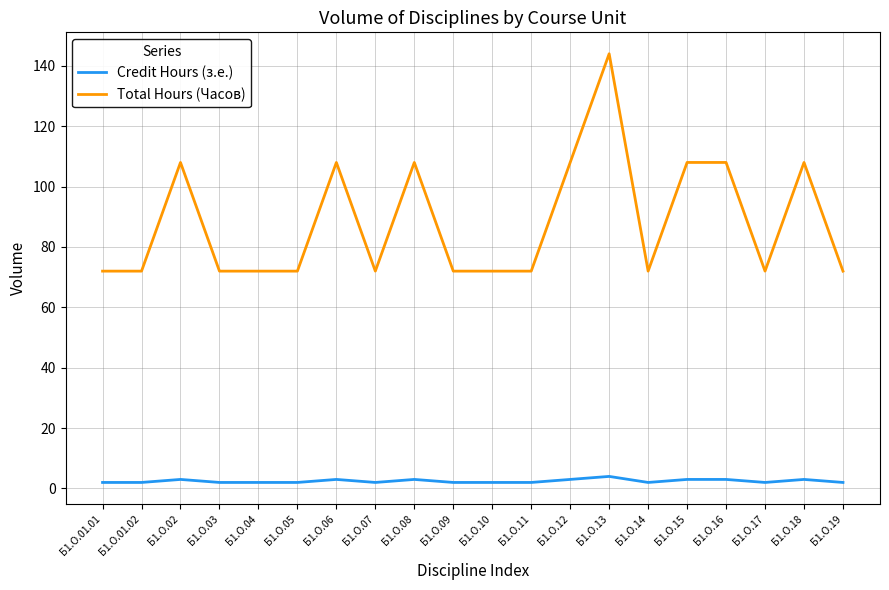

Reading left to right, extract all data points from this chart.

Credit Hours (з.е.): 2	2	3	2	2	2	3	2	3	2	2	2	3	4	2	3	3	2	3	2
Total Hours (Часов): 72	72	108	72	72	72	108	72	108	72	72	72	108	144	72	108	108	72	108	72